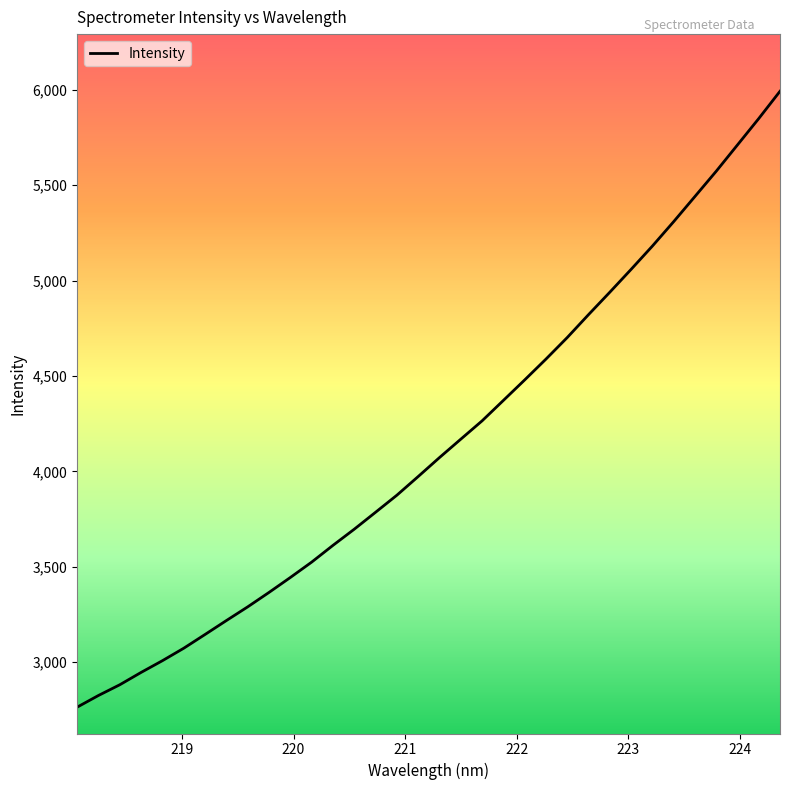

How many values exceed 4071?

17